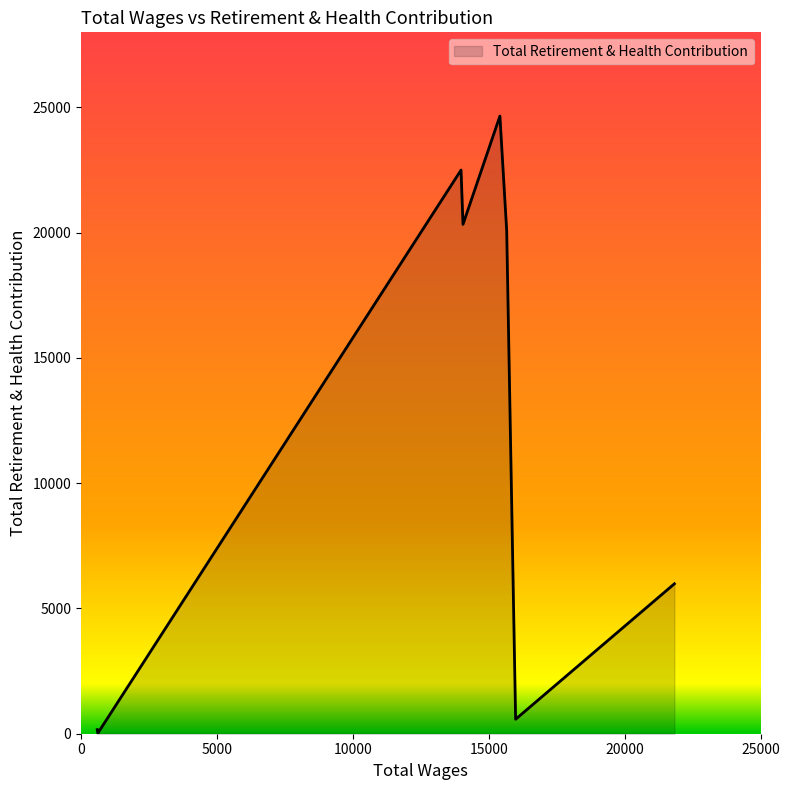

The value at 14051.0 is 35318. True or false?

False